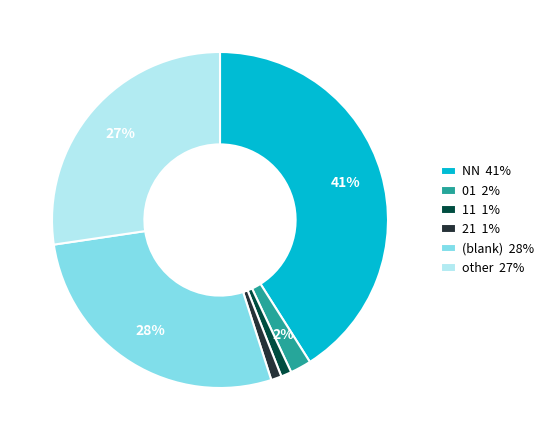

How many slices are in this pie chart?

6